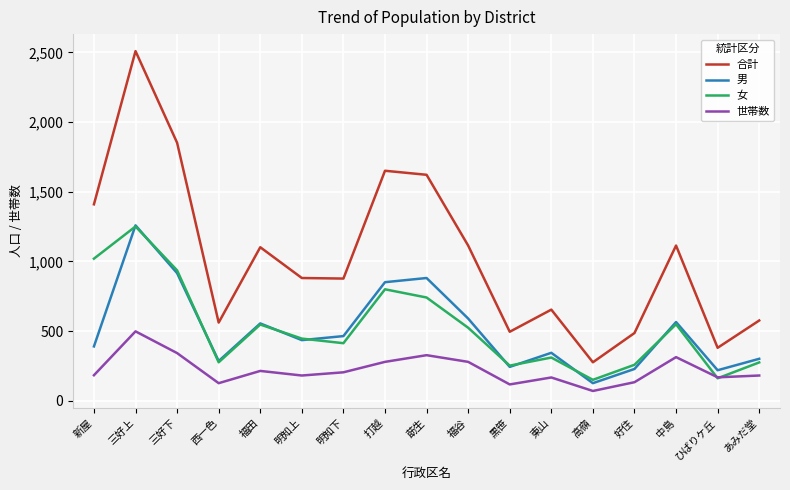

True or false: 合計 has a value of 881 at 明知上.

True